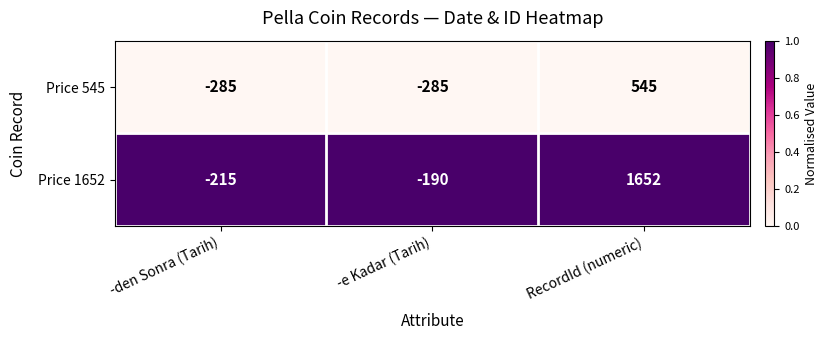

Is the value of Price 545 at RecordId (numeric) greater than the value of Price 1652 at -e Kadar (Tarih)?

Yes